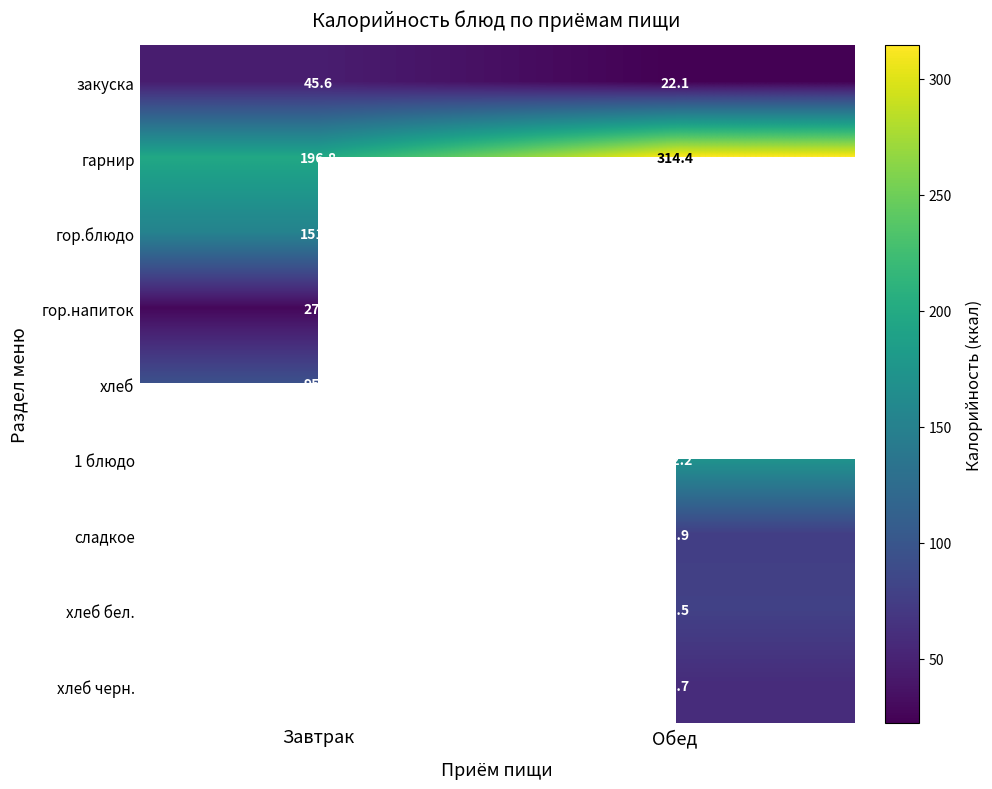

Where does the гарнир series first go above 314?

Обед